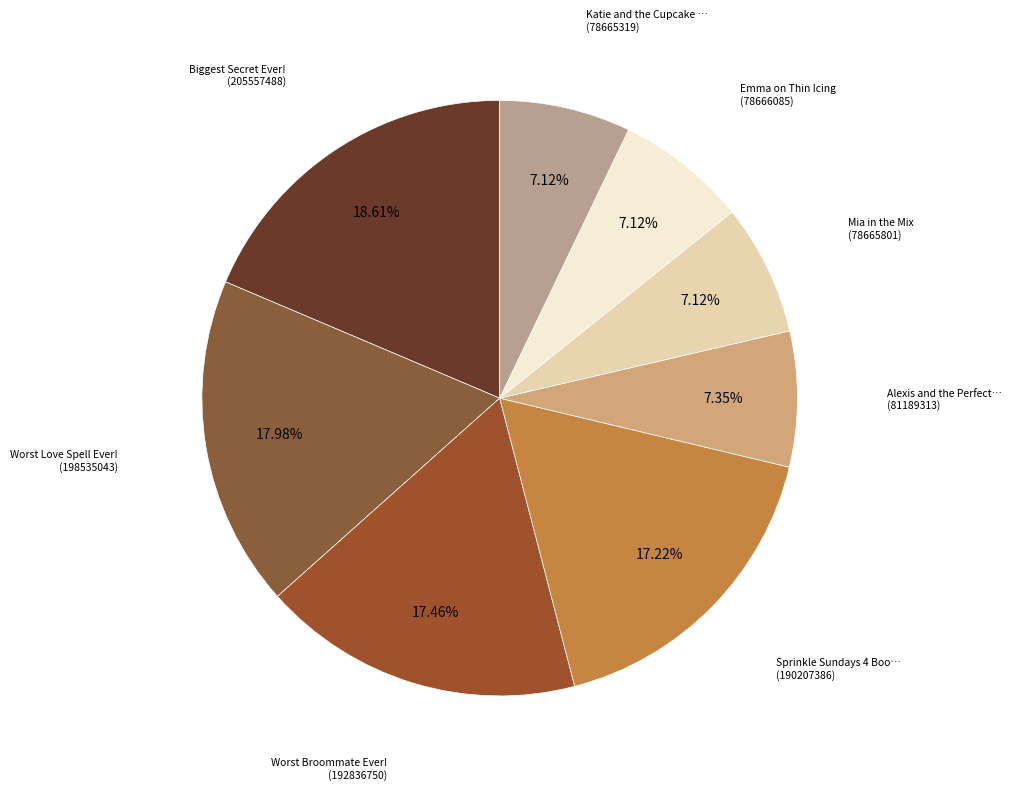

Count the number of slices in the pie.

8